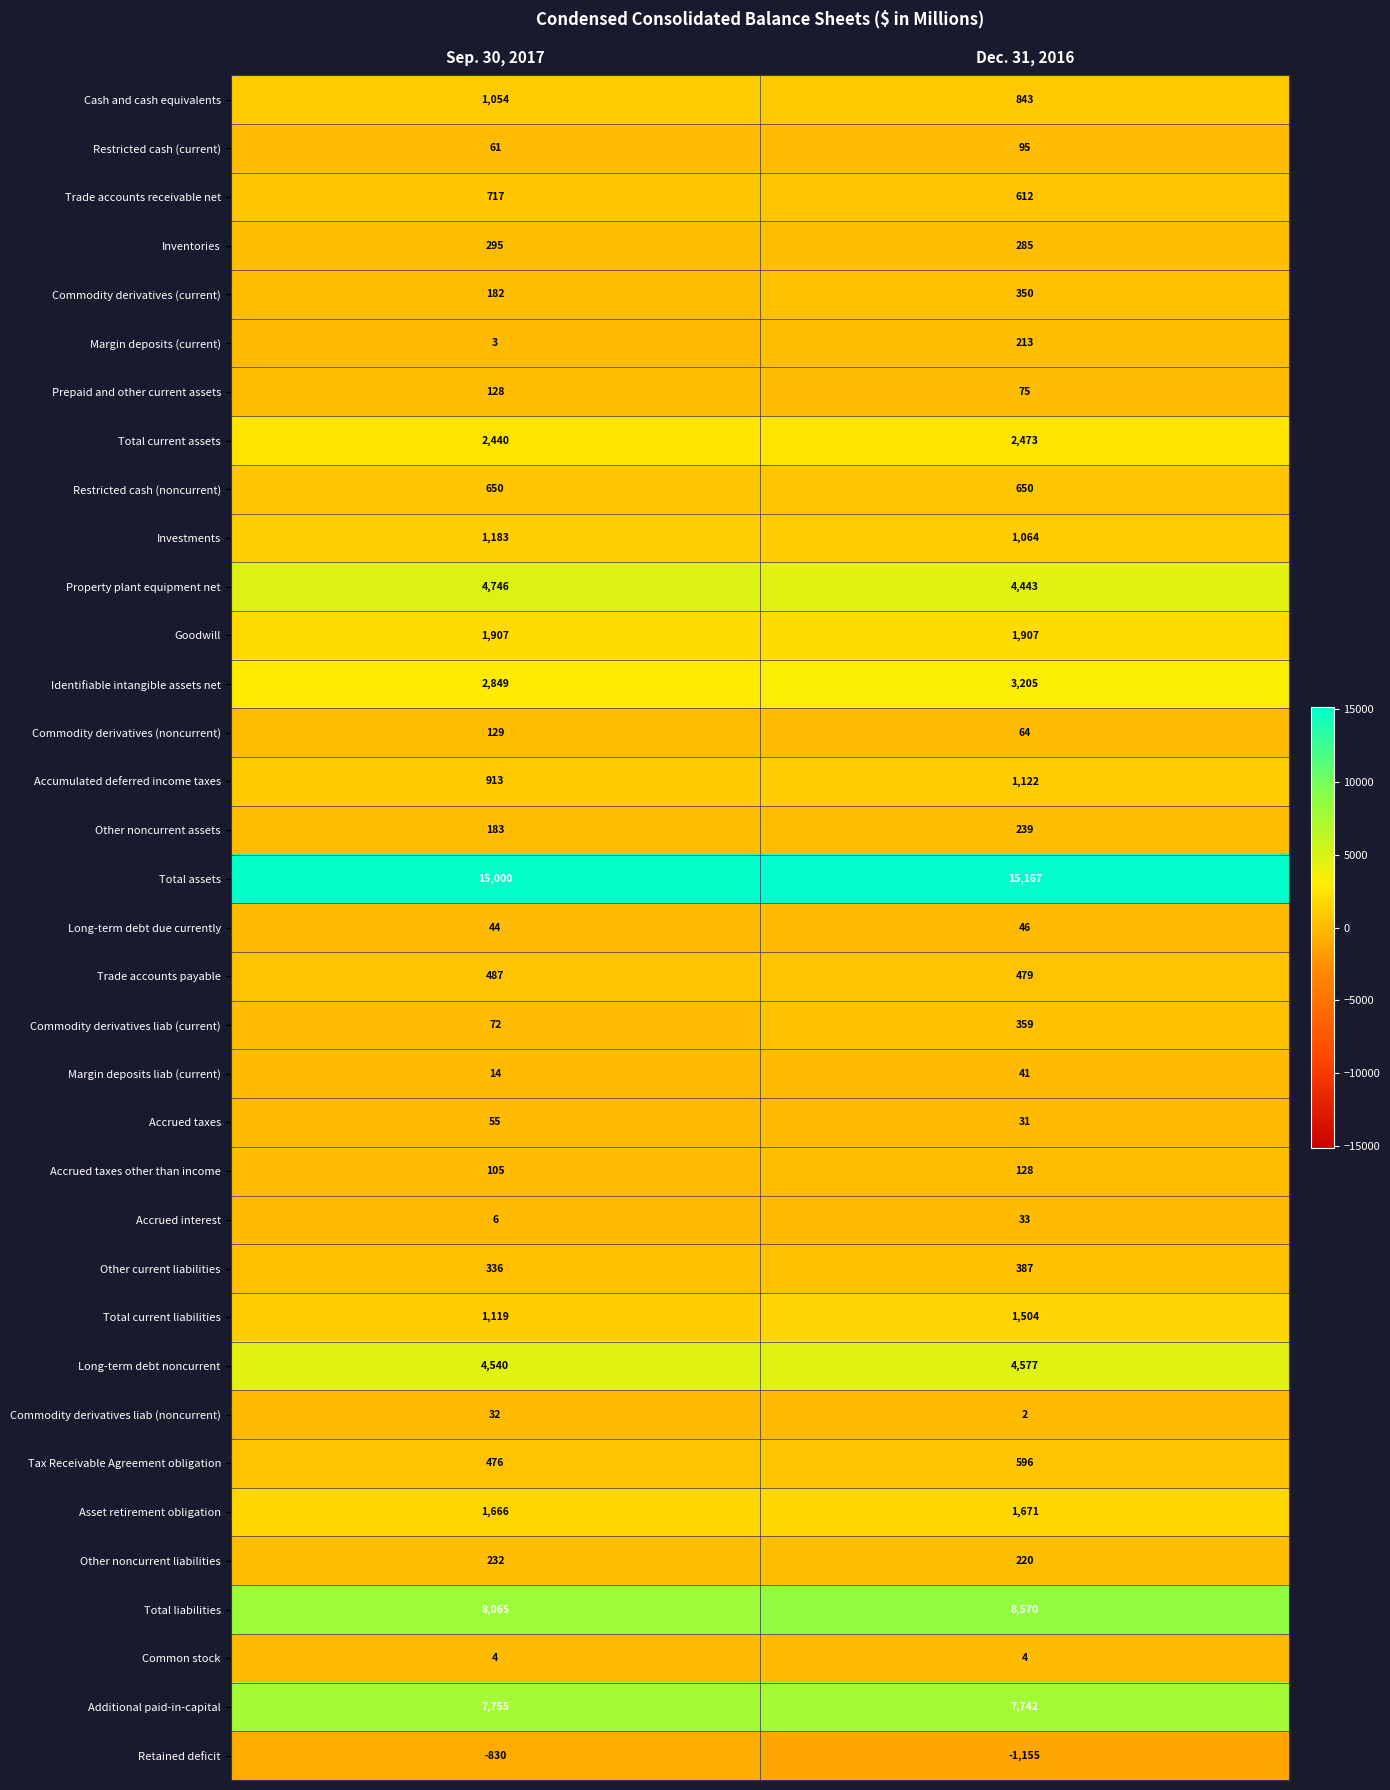

What is the greatest value displayed?

15167